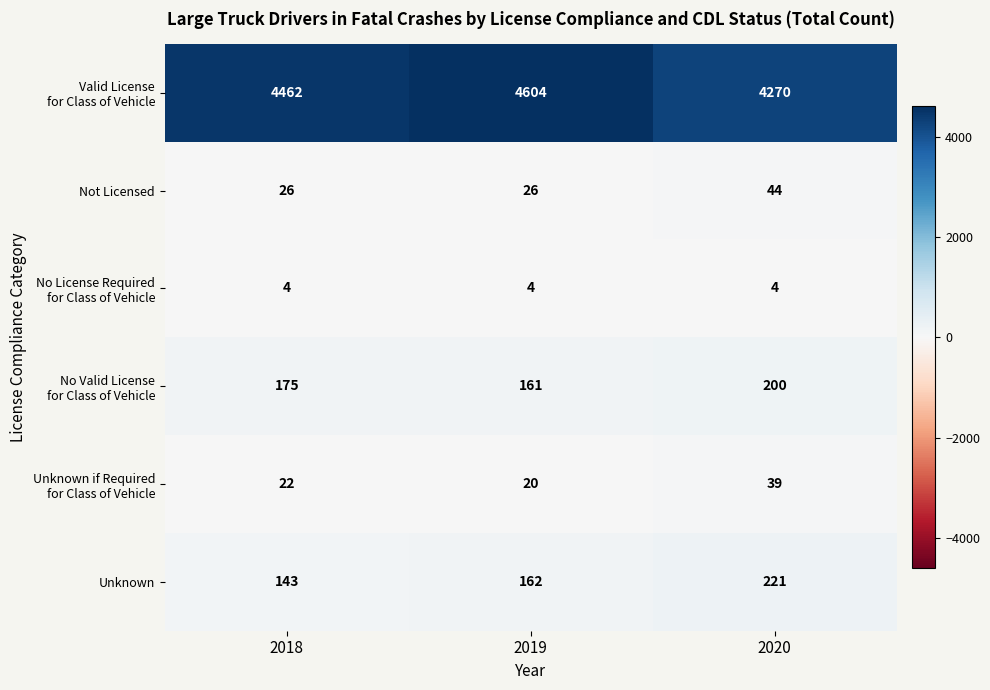

What is the lowest value of the Unknown series?

143